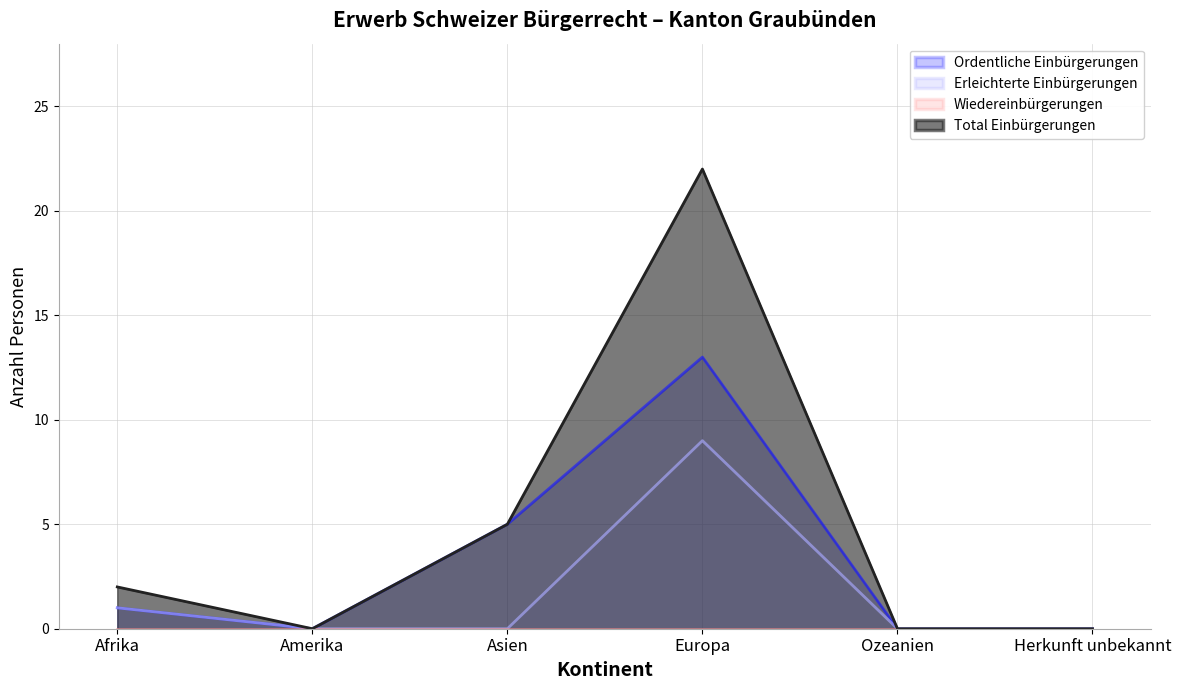

True or false: Erleichterte Einbürgerungen has a value of 0 at Afrika.

False